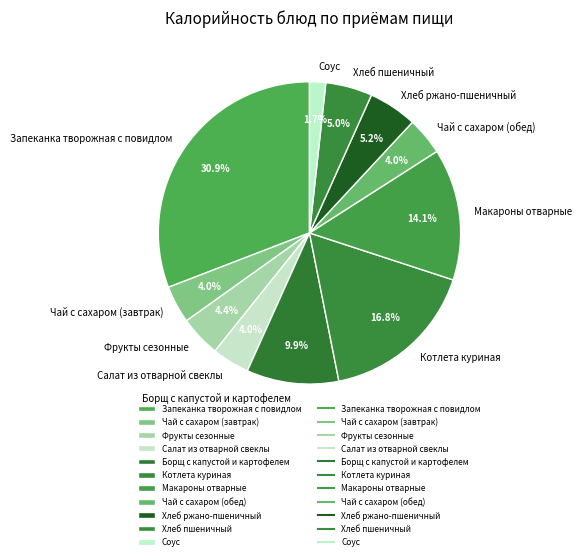

Combined, do Котлета куриная and Макароны отварные account for over 50%?

No